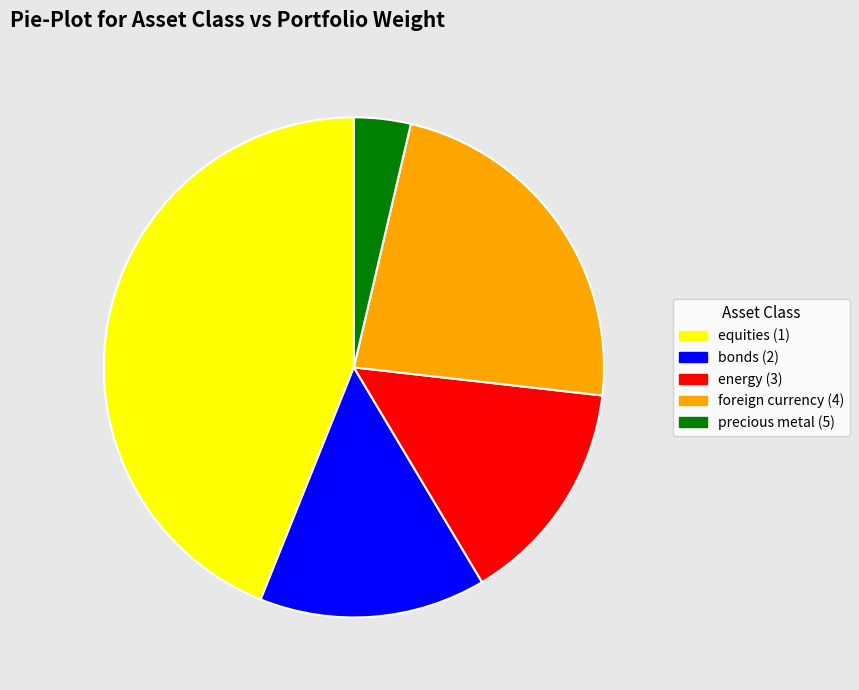

Which has a higher value, foreign currency (4) or equities (1)?

equities (1)